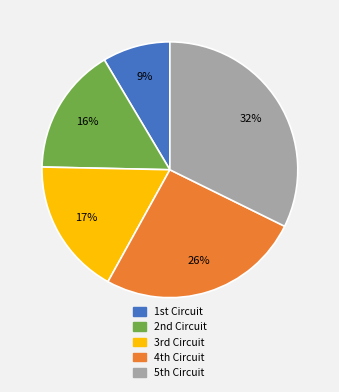

Count the number of slices in the pie.

5